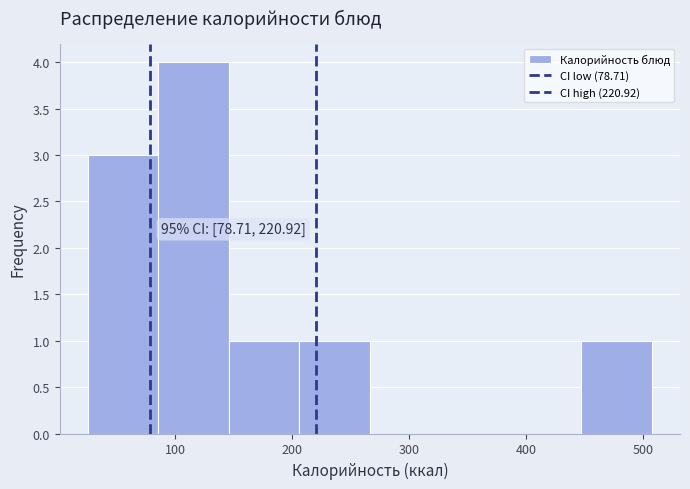

Over which range of the x-axis is the bar tallest?

90 to 150